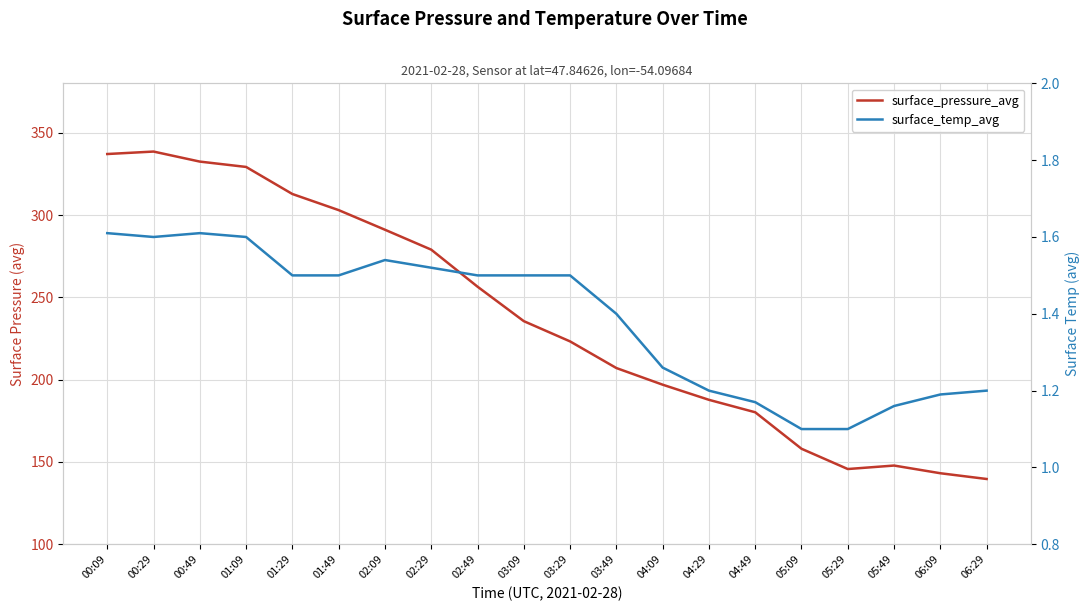

Which category has the highest value in the surface_pressure_avg series?

00:29